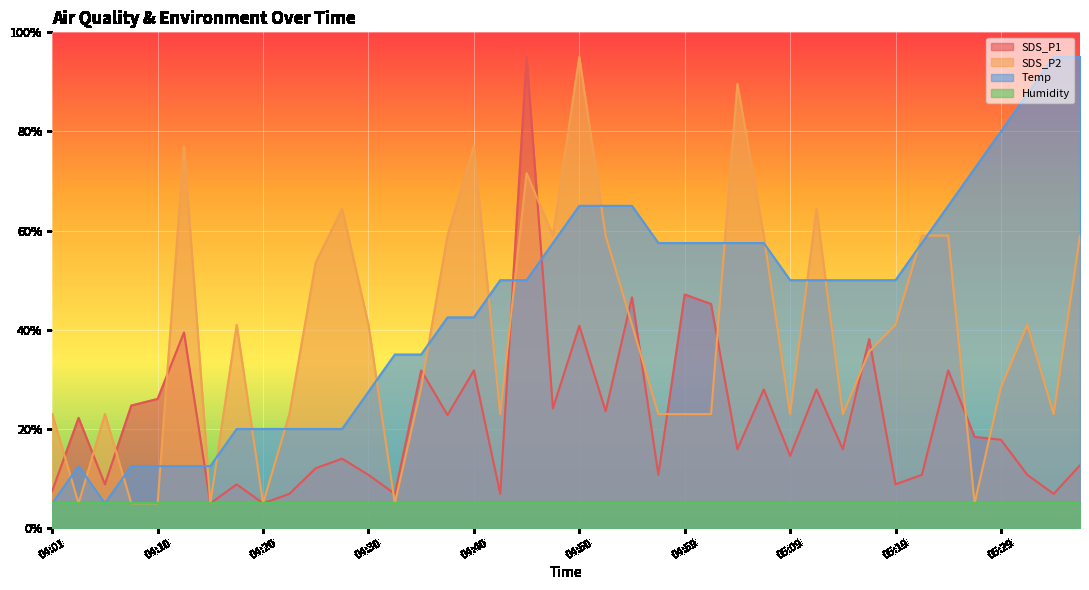

Where do Temp and SDS_P1 first cross each other?

04:13 and 04:15